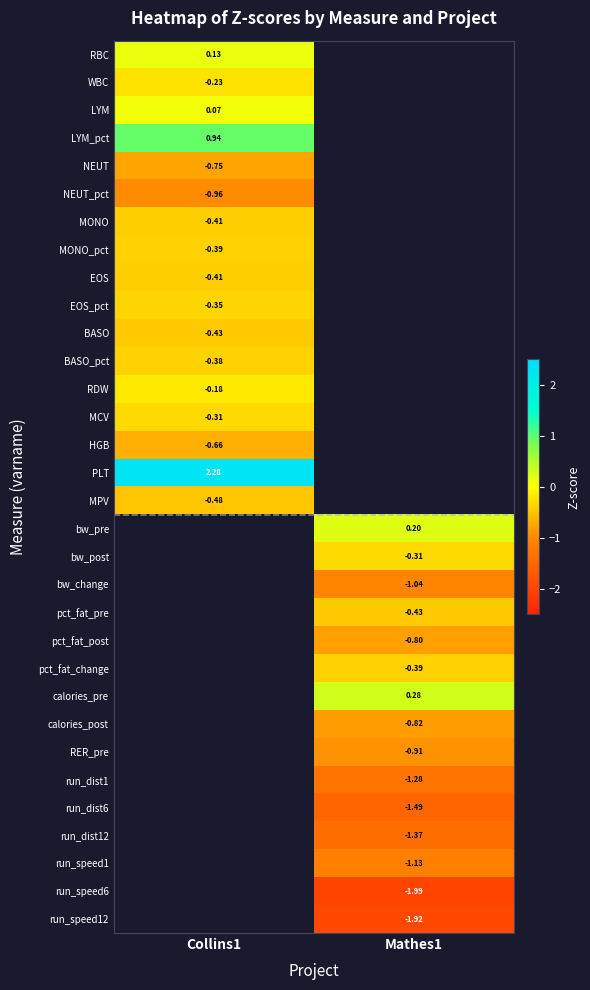

Is the value of LYM_pct at Collins1 greater than the value of calories_post at Mathes1?

Yes